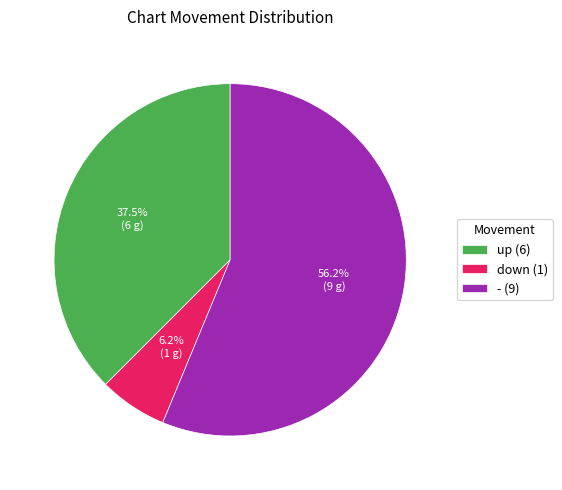

Which slice is the smallest?

down